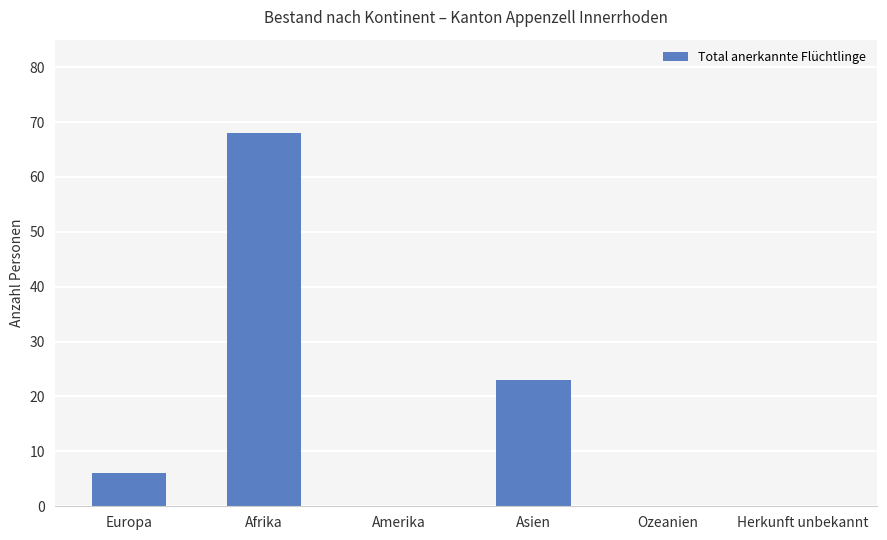

How many data points does each series have?

6